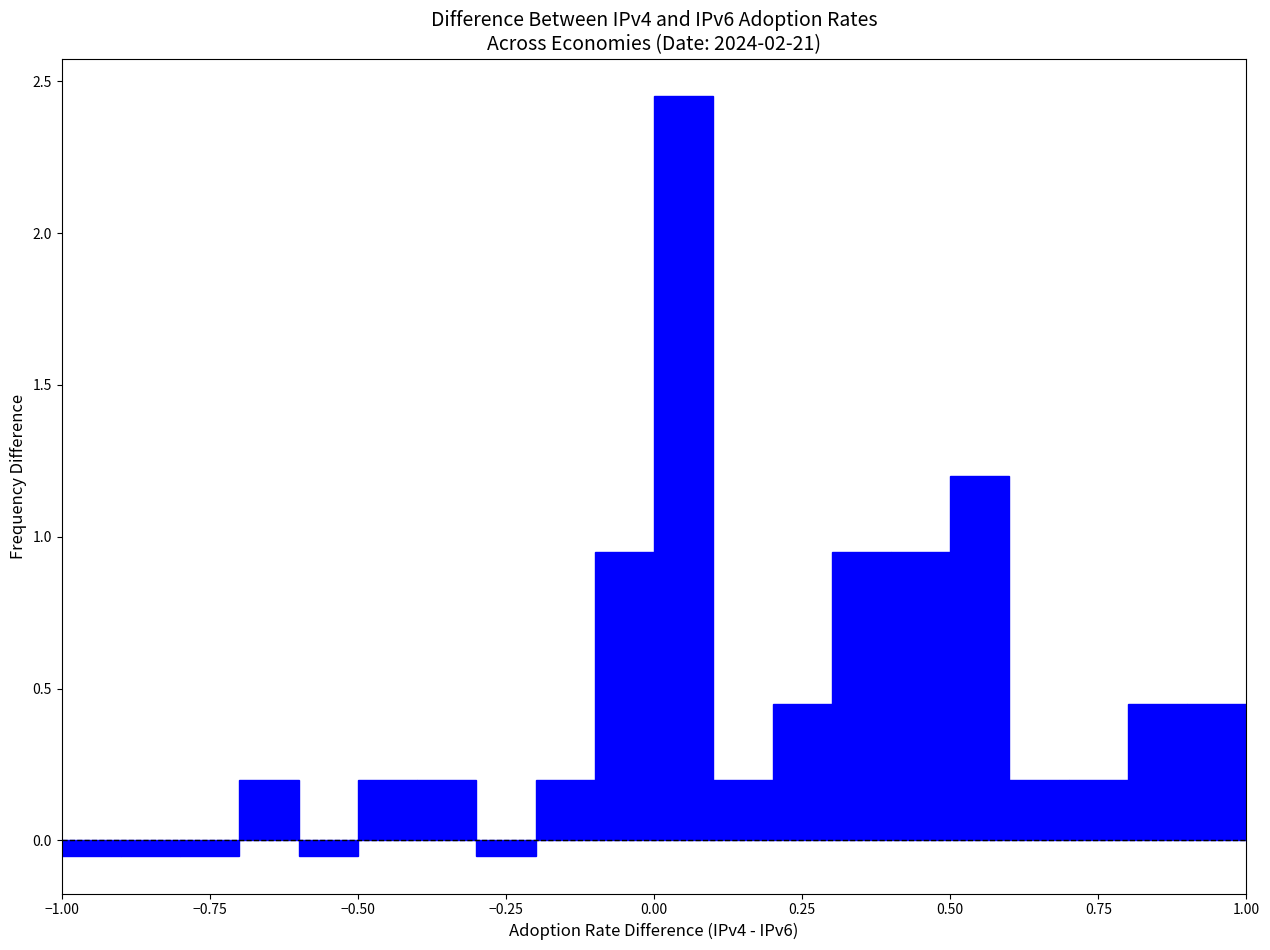

Around what value on the x-axis is the tallest bar? Give the approximate position of its centre, as read against the axis.

0.05